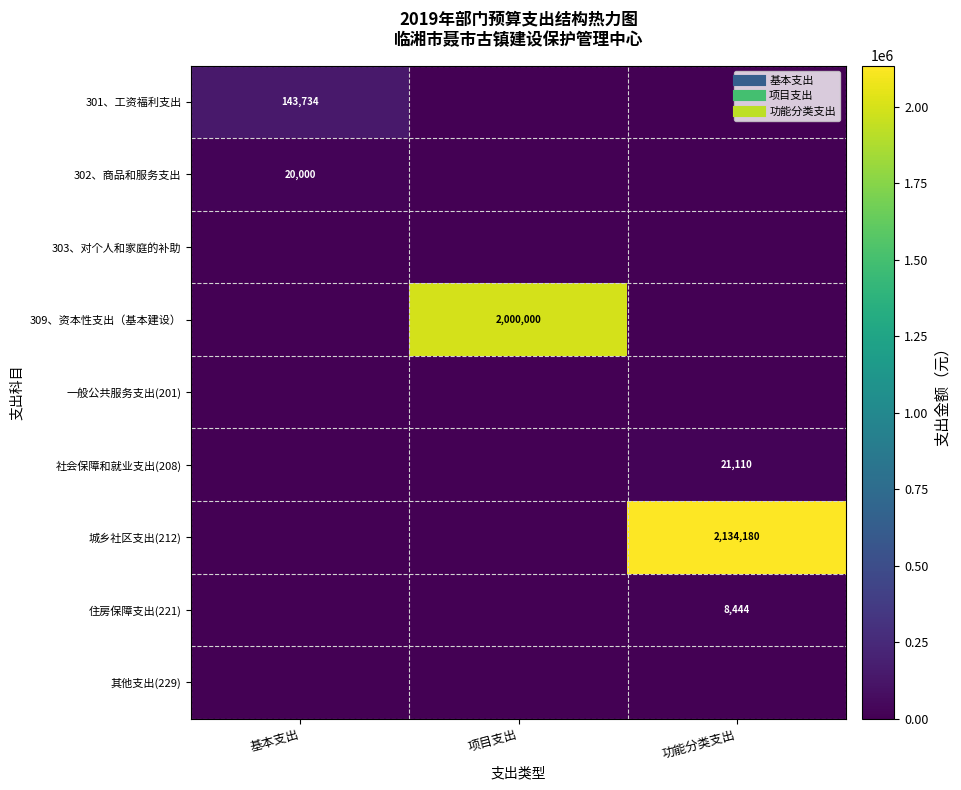

Count the number of categories in the chart.

3